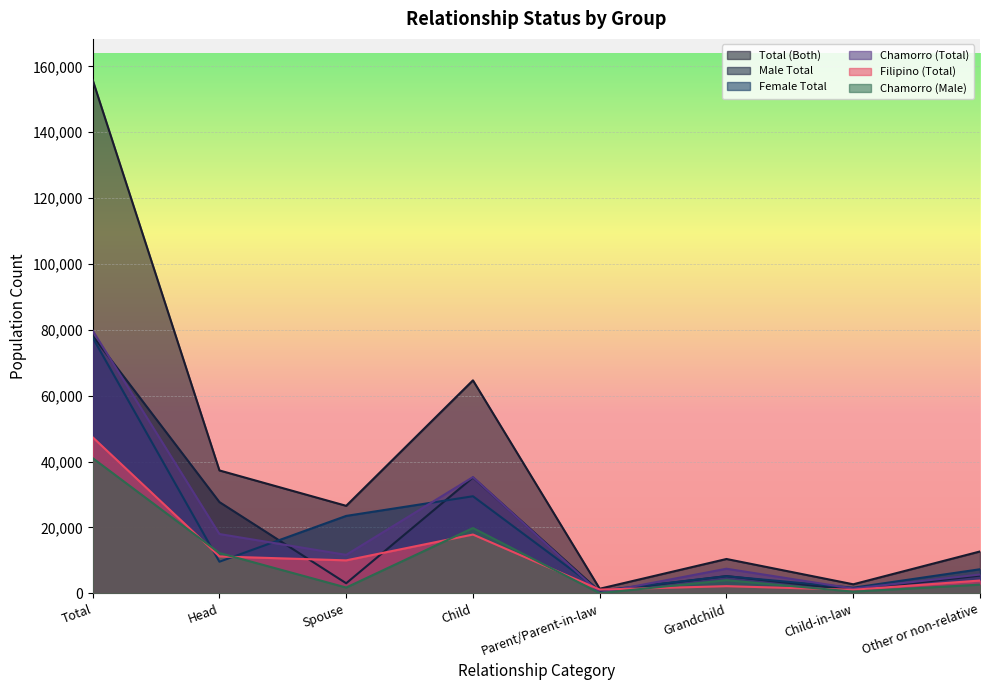

Which category has the lowest value in the Filipino (Total) series?

Child-in-law